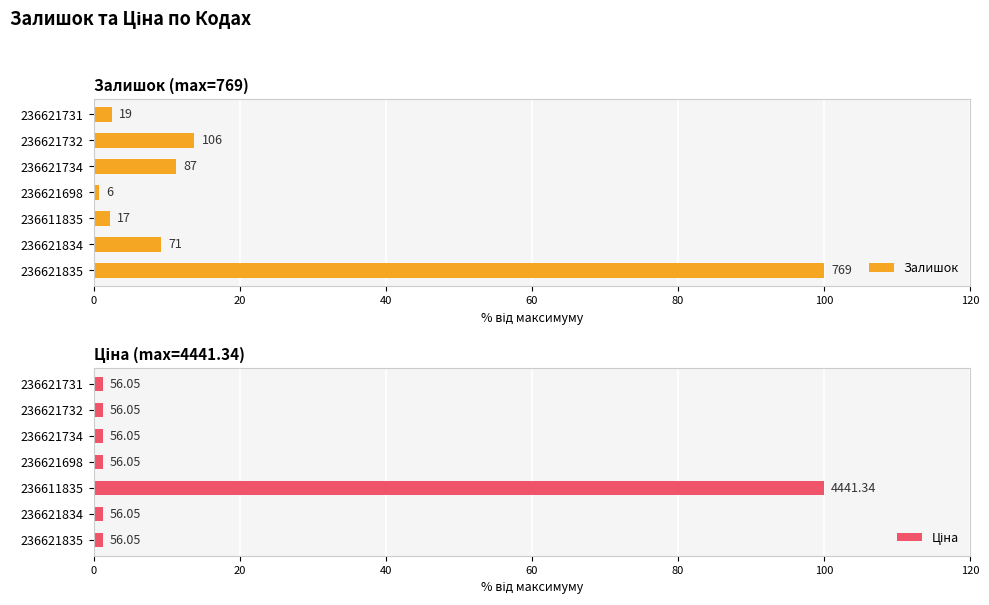

How many bars are there in each group?

2